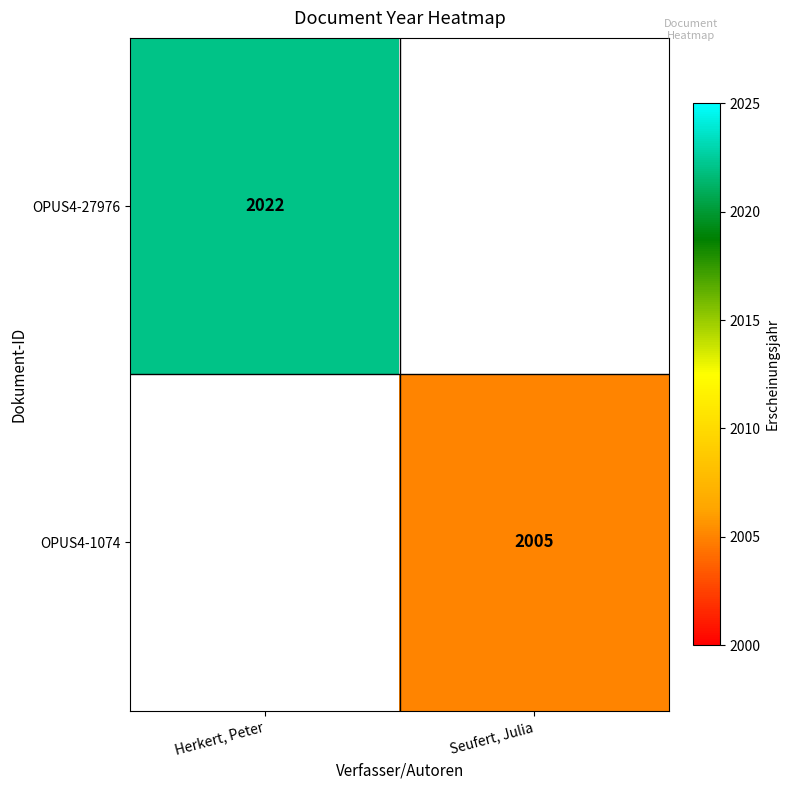

How many distinct data groups are displayed?

2